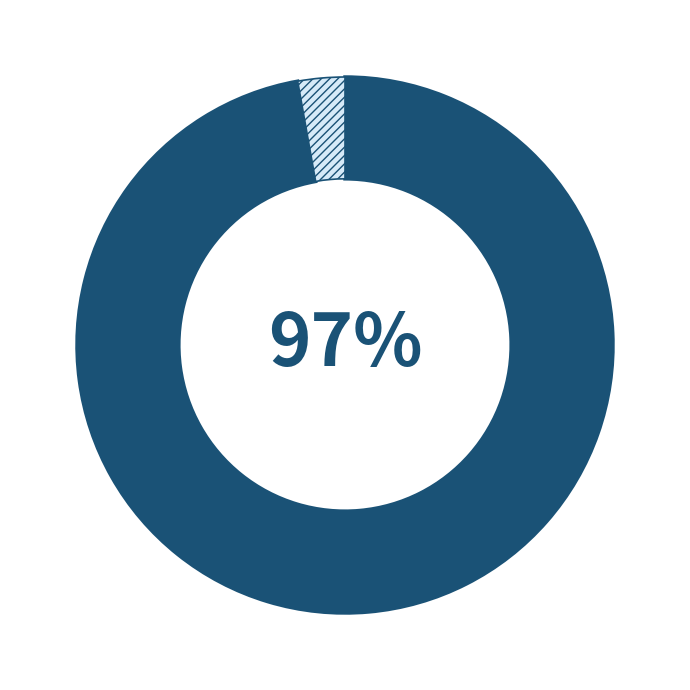

Is there any slice that represents more than half of the pie?

Yes